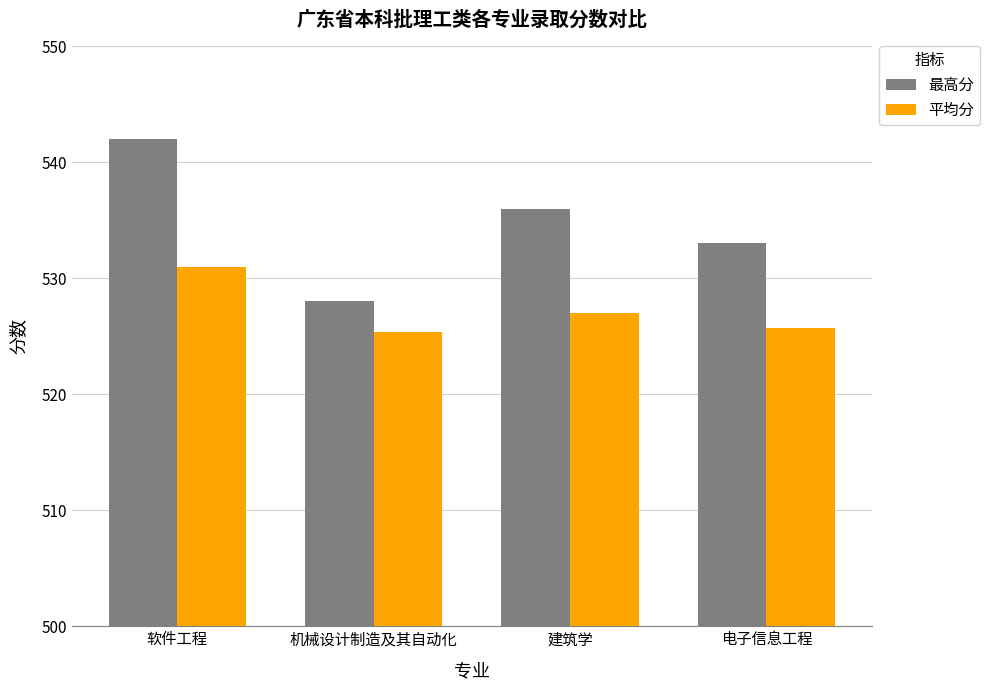

The value of 最高分 at 电子信息工程 is 533.0. True or false?

True